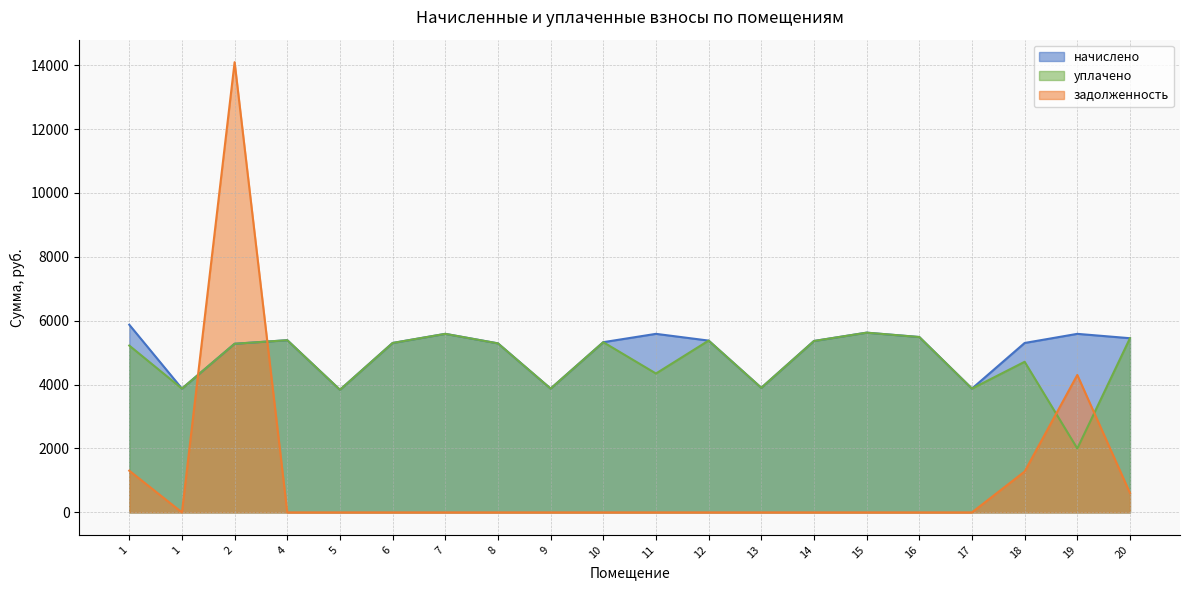

The уплачено series shows 3619.6 at 15. True or false?

False